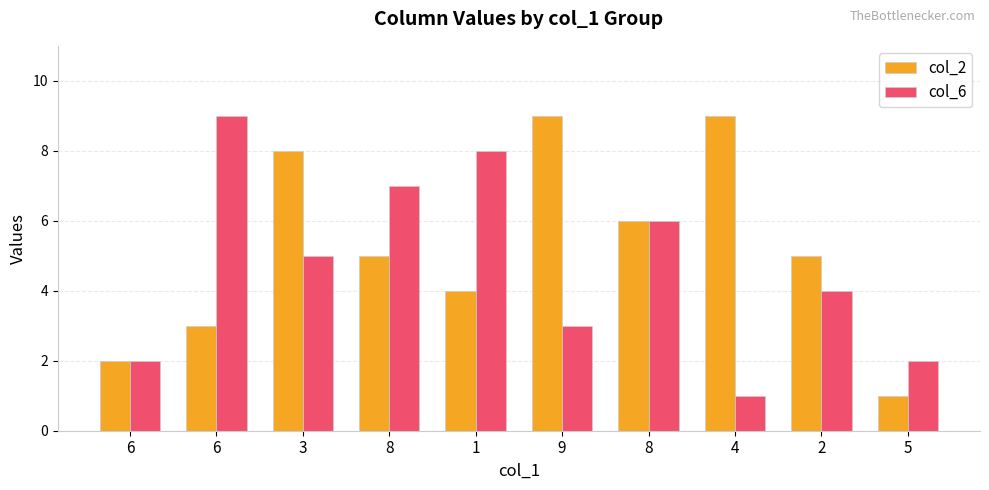

What is the label of the 1st bar from the left?

6